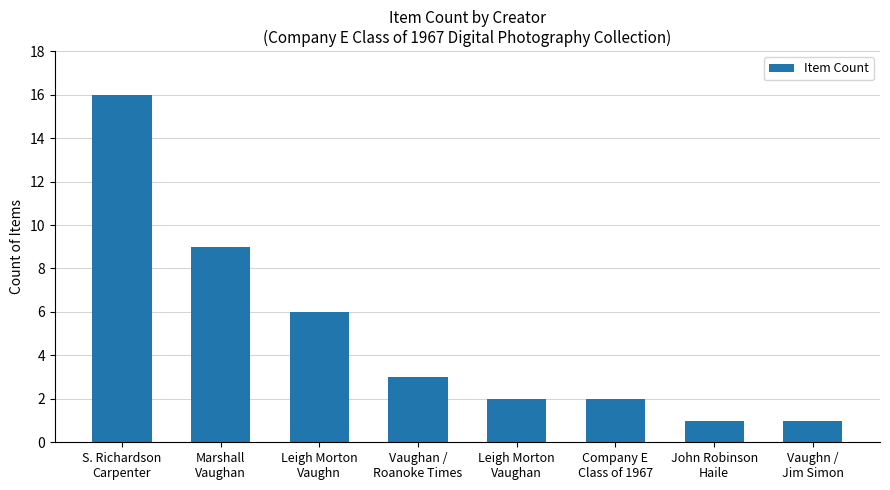

How many data points are less than 3?

4